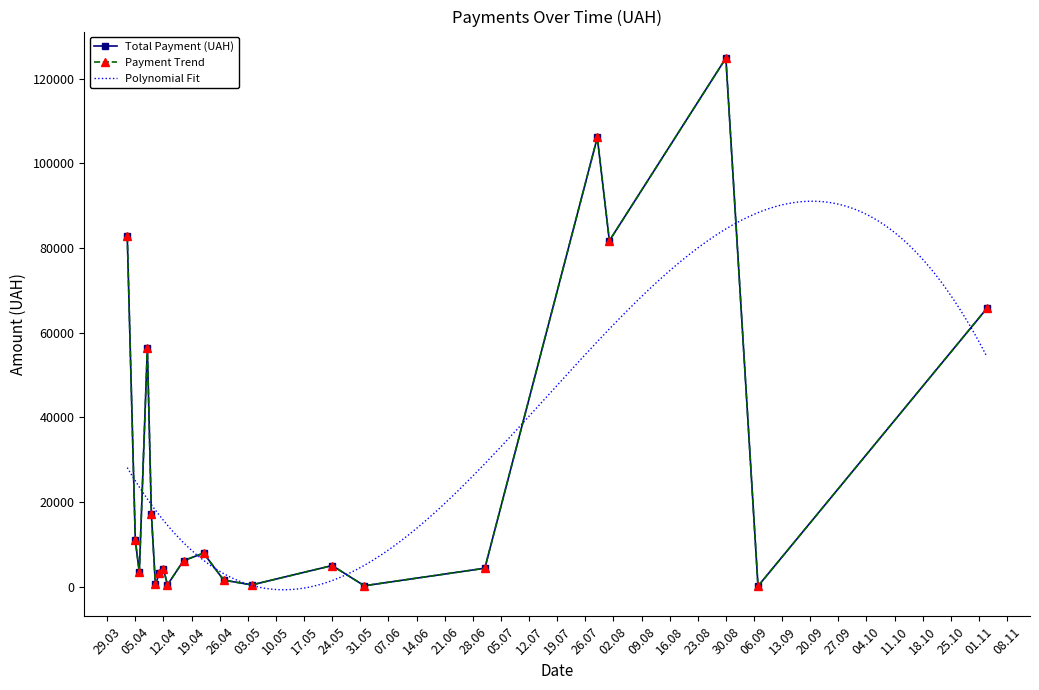

How many points are lower than both their immediate neighbors (excluding endpoints)?

7